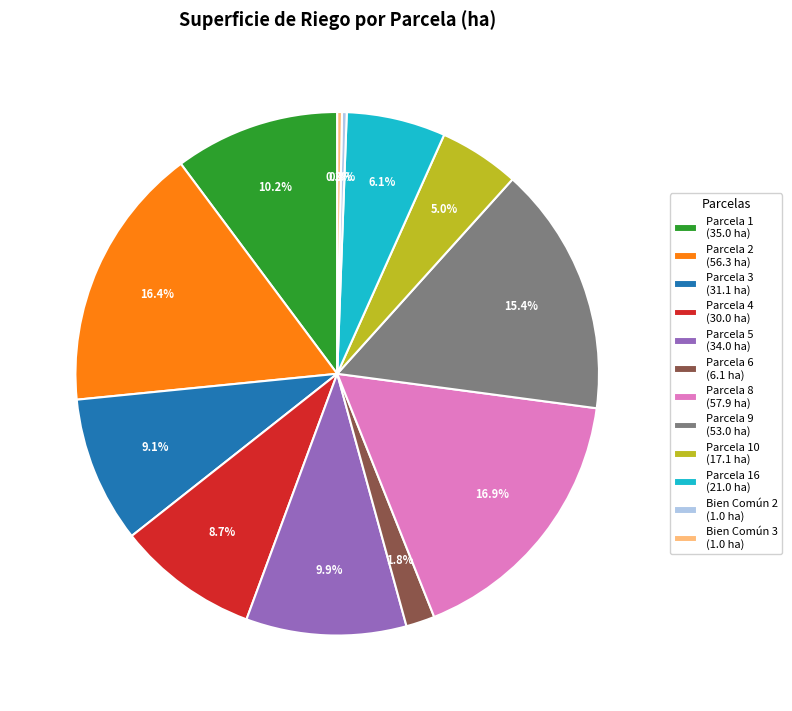

What percentage is NOT represented by Parcela 6 (6.1 ha)?

98.2%